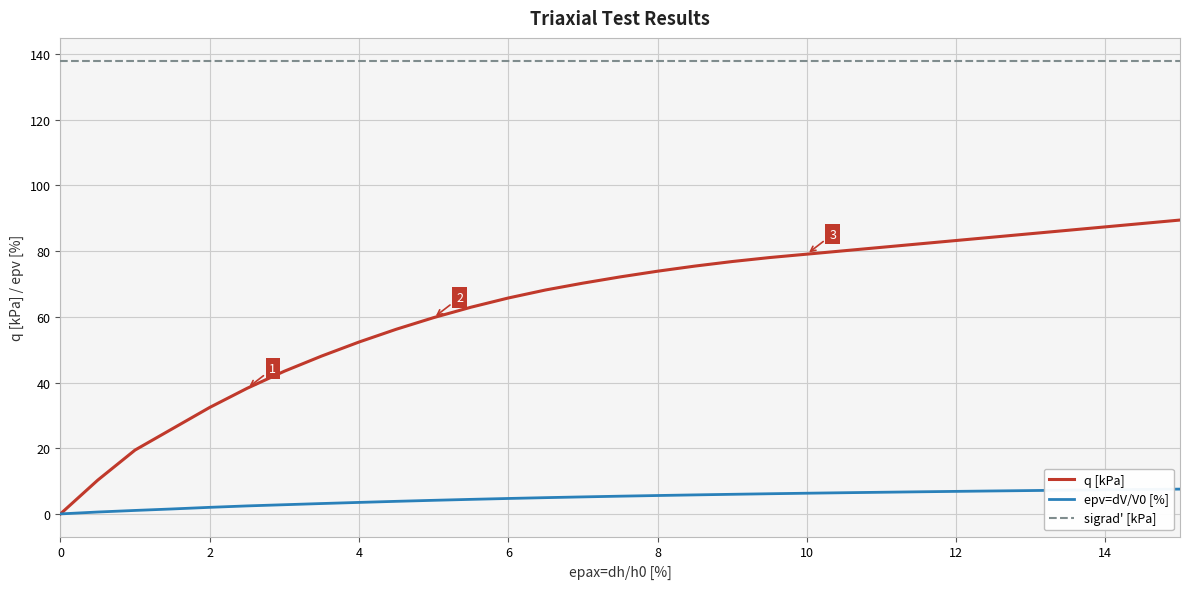

What is the sum of all sigrad' [kPa] values?

4278.0